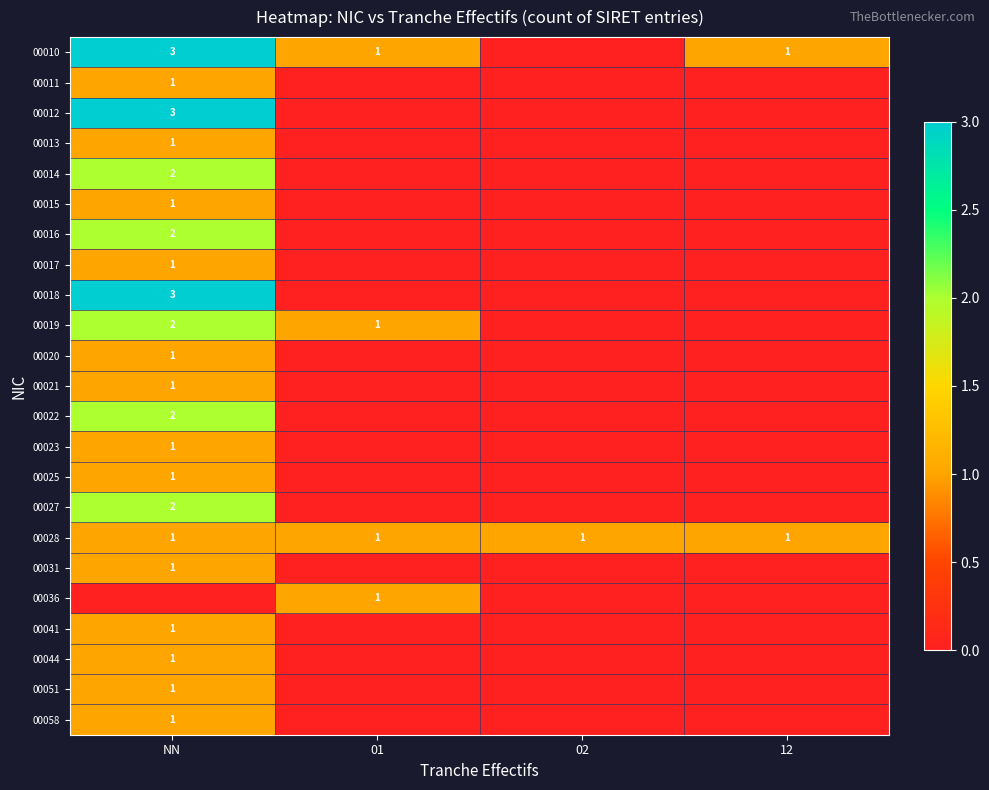

Is the value of 00012 at NN greater than the value of 00021 at NN?

Yes